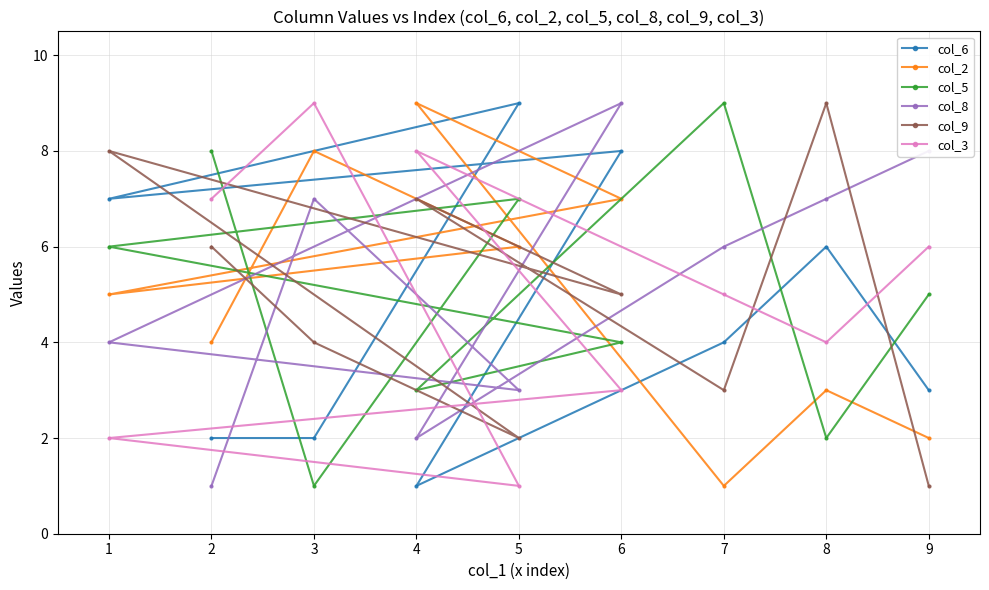

At which label does col_8 reach its peak?

6